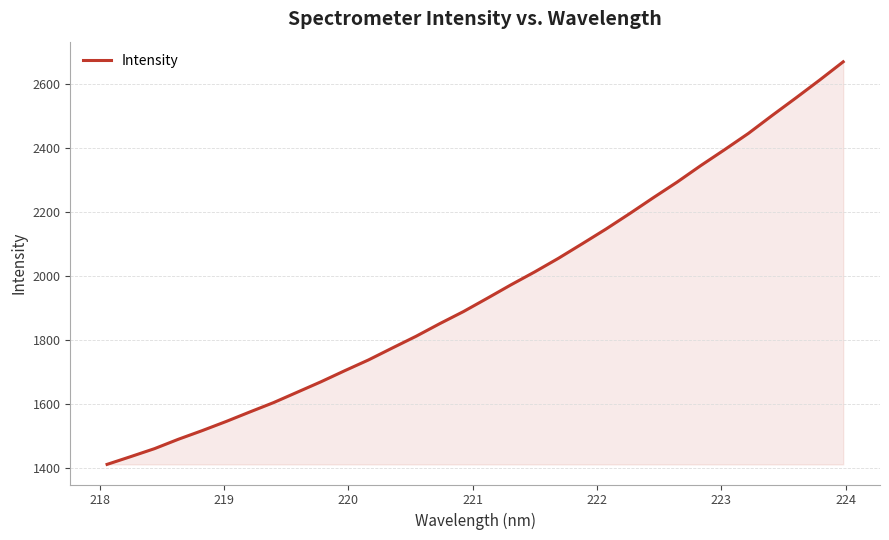

What is the difference between the maximum and minimum values?

1255.5